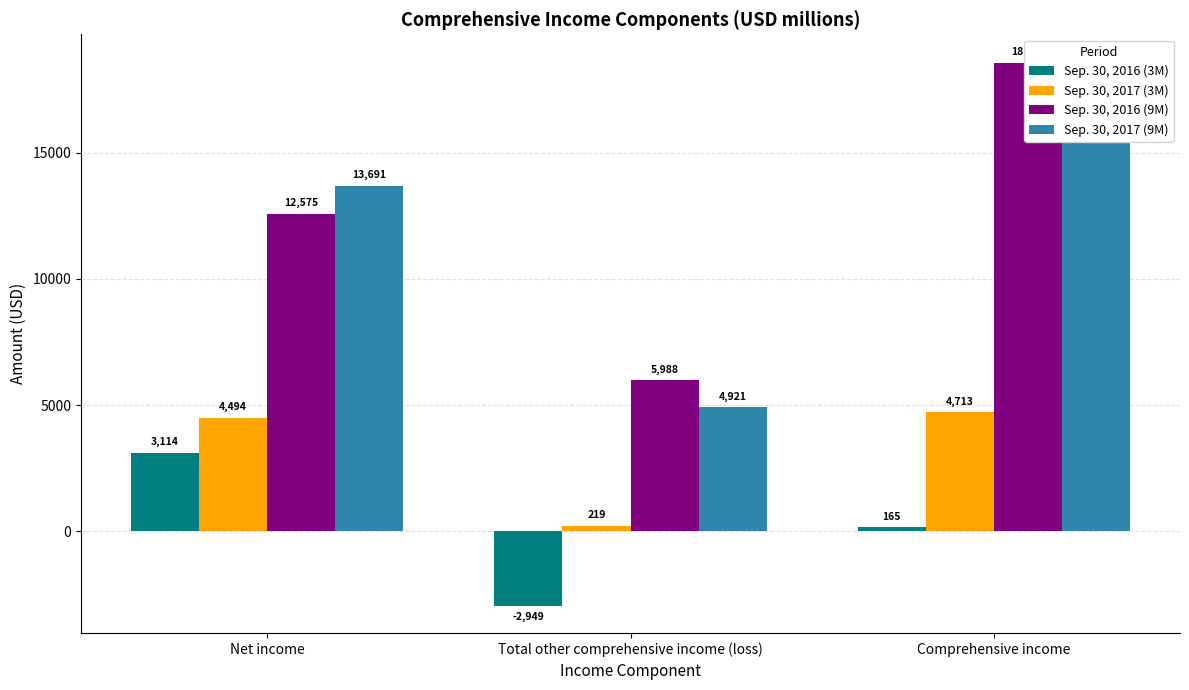

Is it true that Sep. 30, 2016 (3M) equals 101 at Comprehensive income?

False